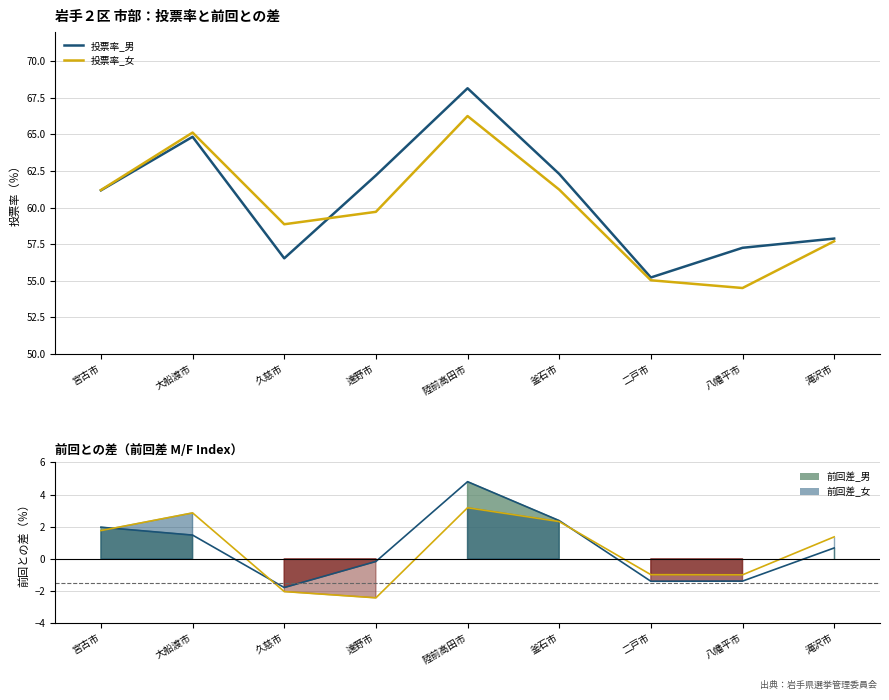

List the series in order of their peak value, lowest first.

投票率_女, 投票率_男